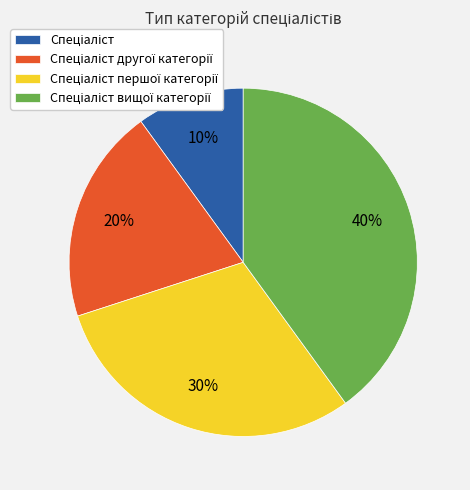

To the nearest percent, what is the average slice percentage?

25%